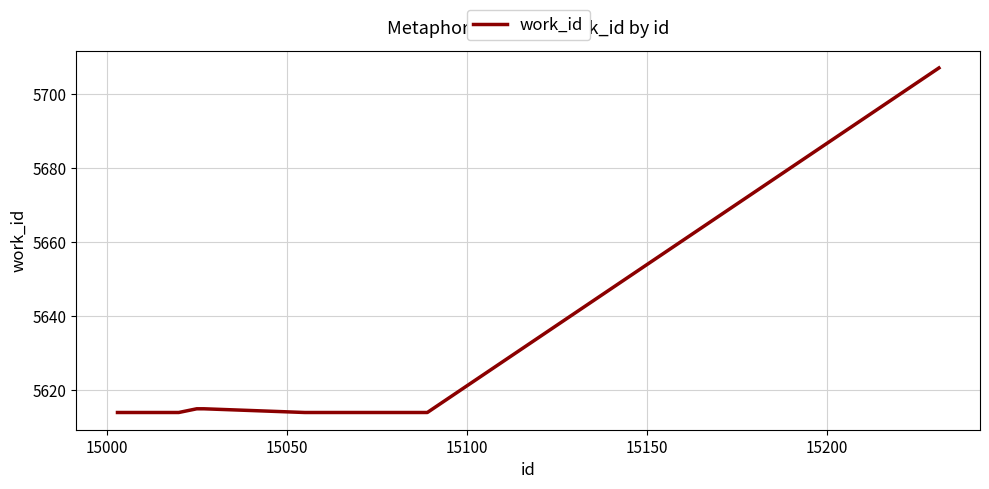

What is the greatest value displayed?

5707